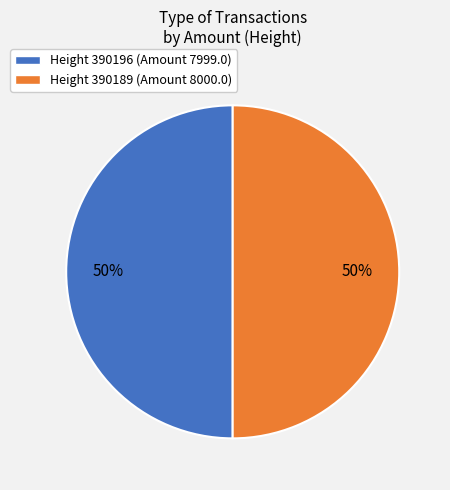

How many segments does this pie chart have?

2